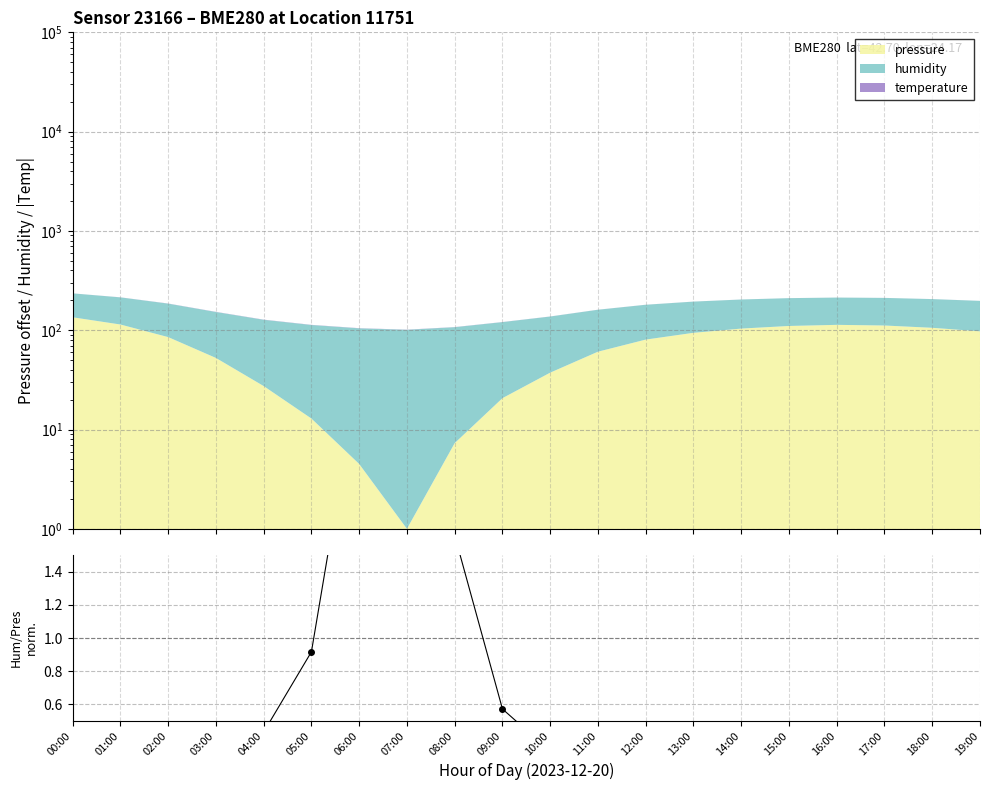

Where is the data nearest to the value 5?

06:00